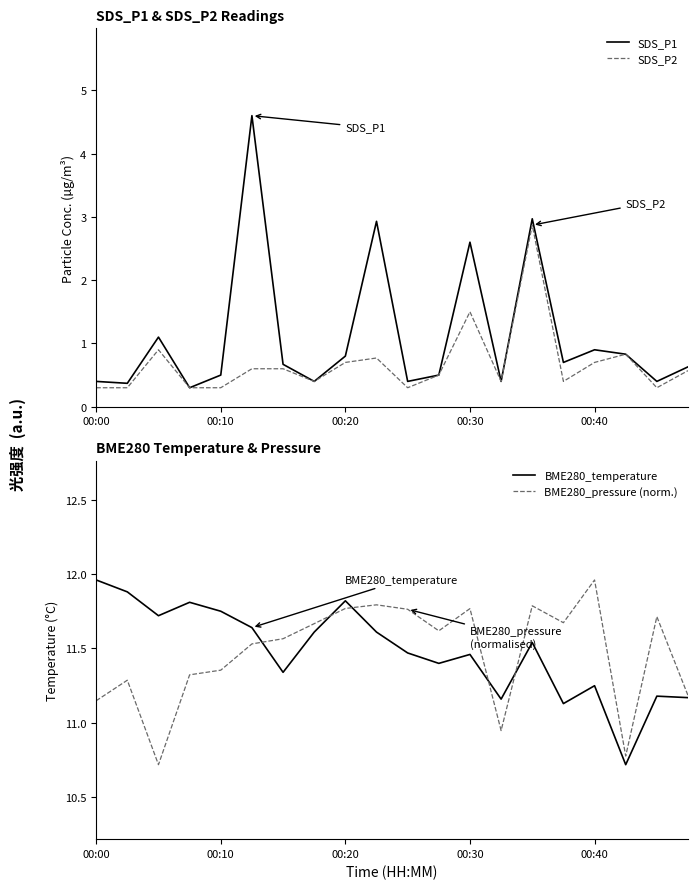

True or false: SDS_P1 and SDS_P2 intersect in this chart.

False